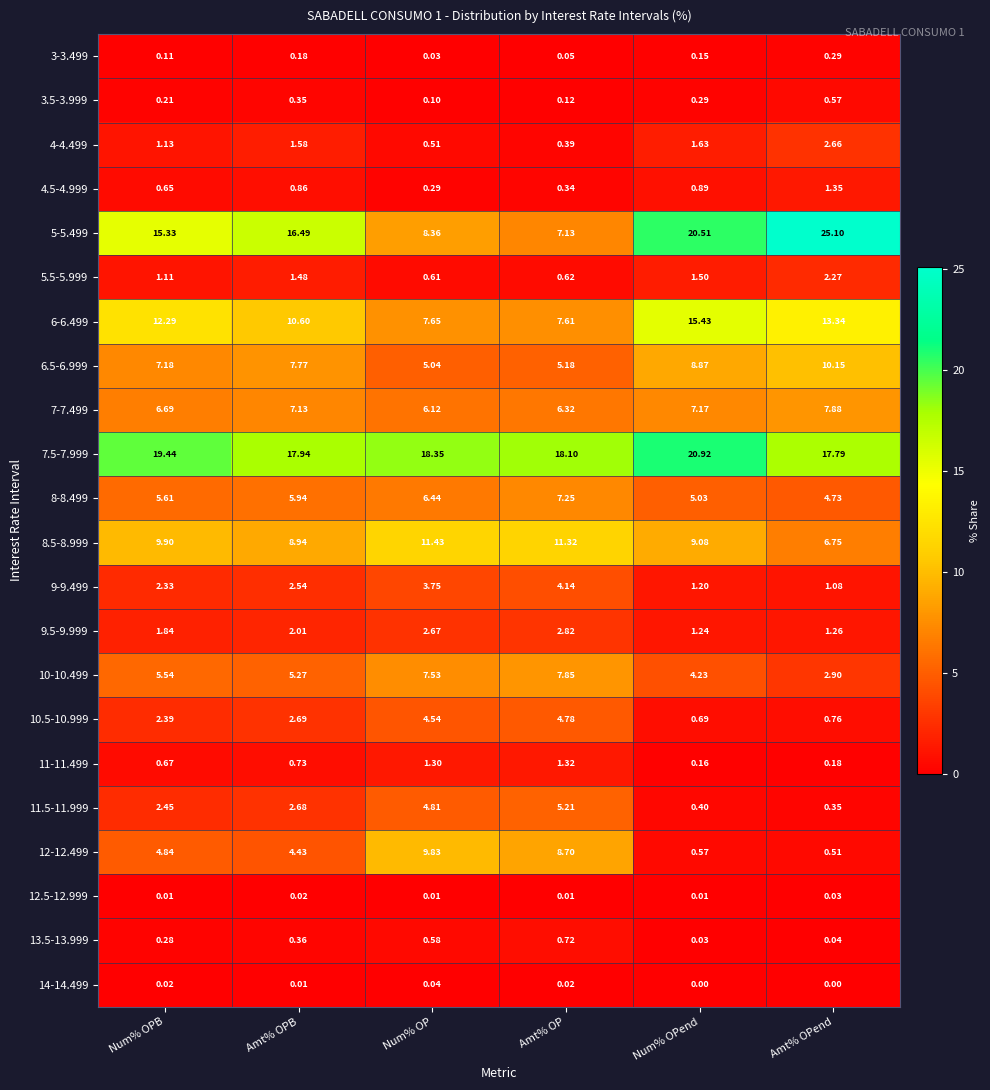

Rank the categories by 3-3.499 value from highest to lowest.

Amt% OPend, Amt% OPB, Num% OPend, Num% OPB, Amt% OP, Num% OP